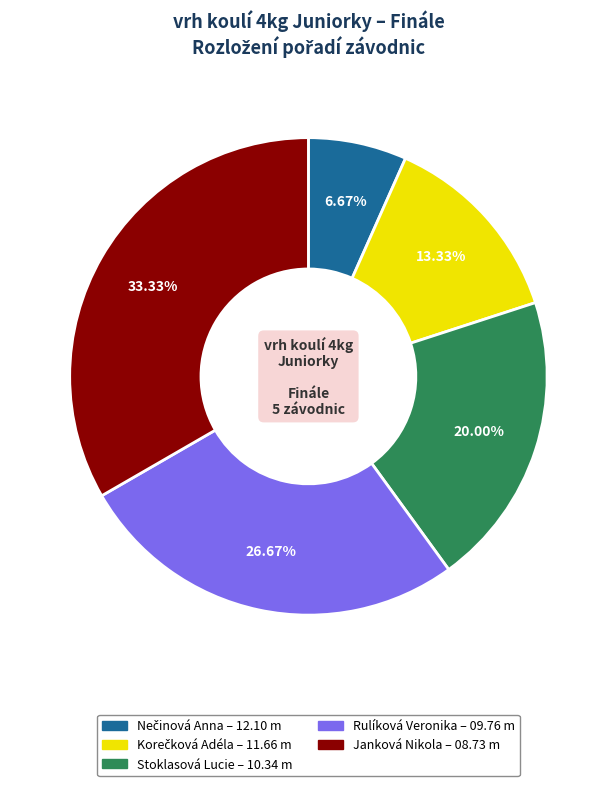

Does any single category account for the majority?

No